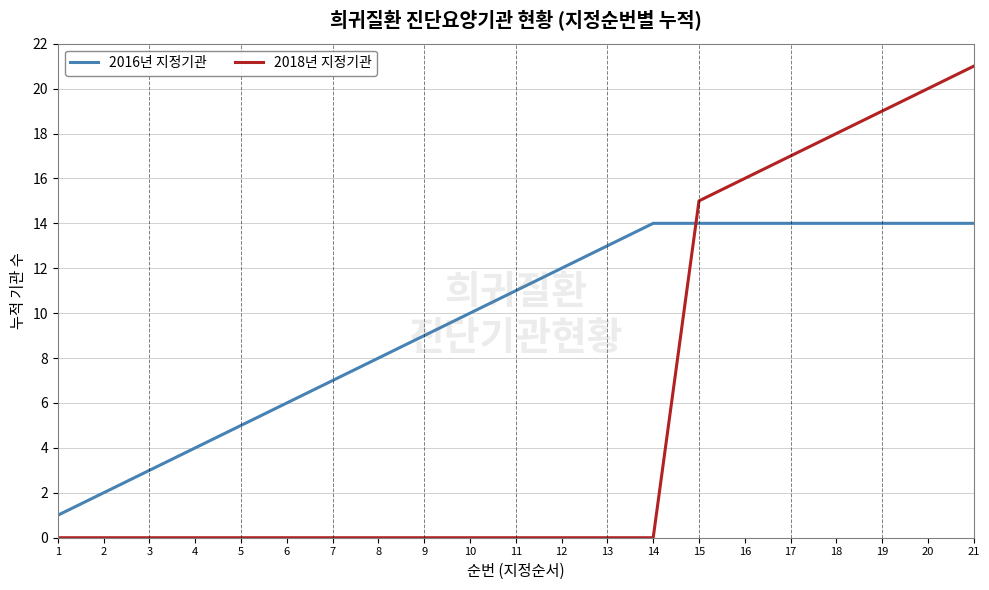

Reading left to right, list all the values displayed in this chart.

2016년 지정기관: 1	2	3	4	5	6	7	8	9	10	11	12	13	14	14	14	14	14	14	14	14
2018년 지정기관: 0	0	0	0	0	0	0	0	0	0	0	0	0	0	15	16	17	18	19	20	21